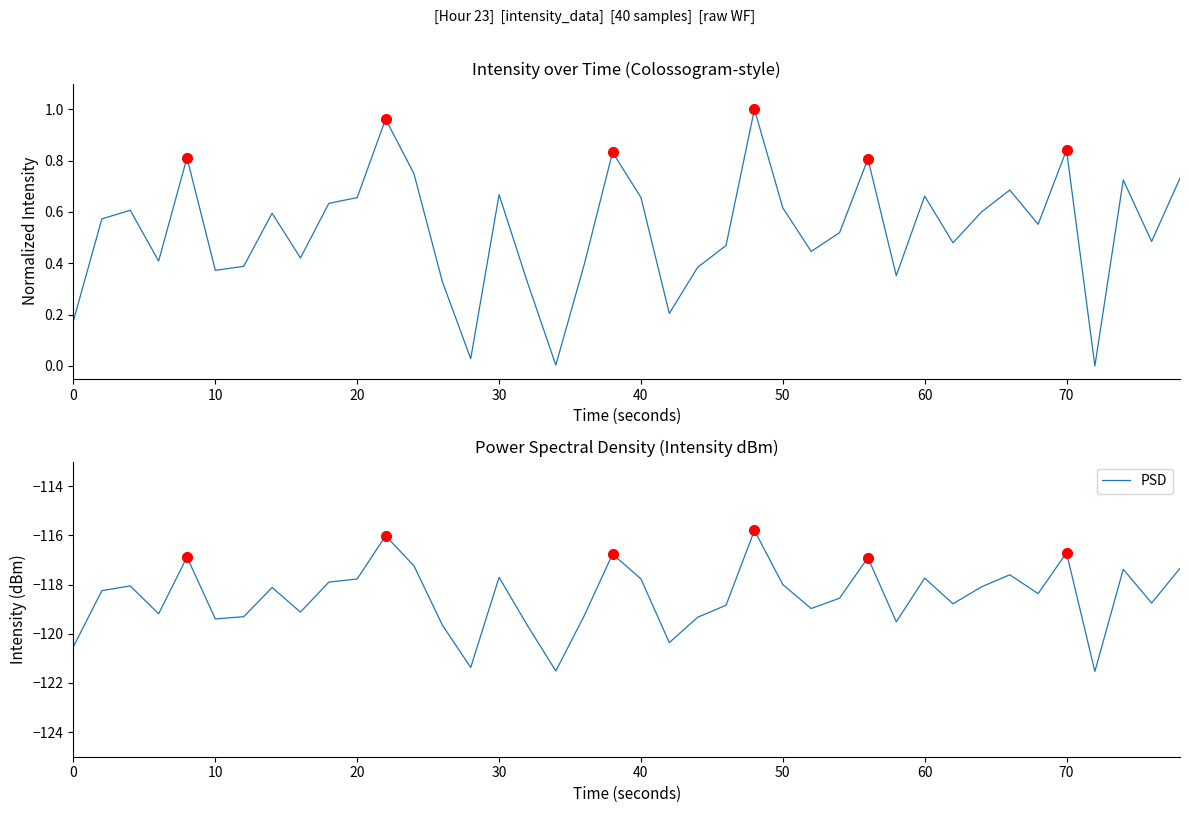

What is the highest value of the PSD series?

-115.8